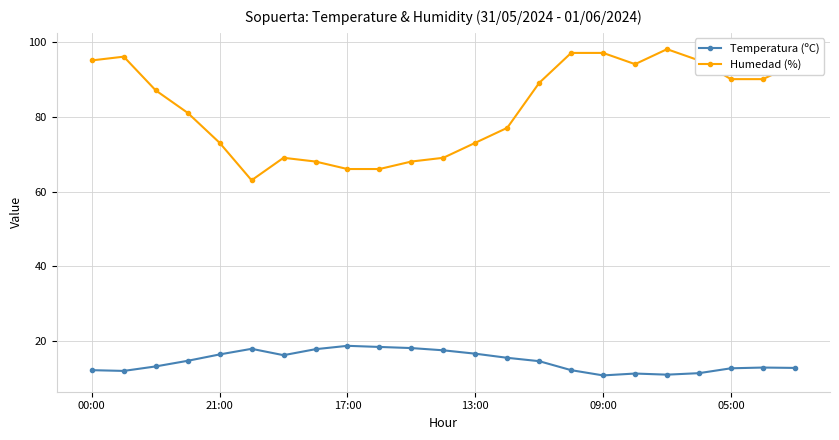

What is the average value of the Humedad (%) series?

82.4